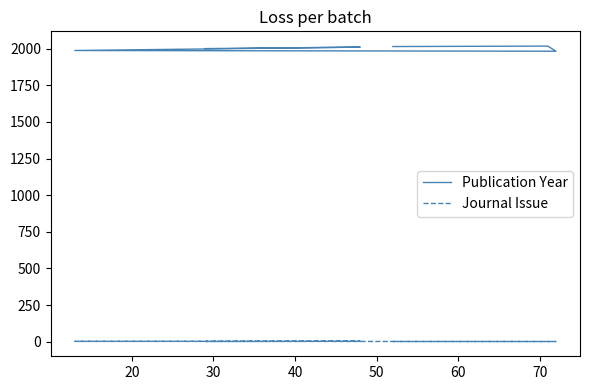

At which label is Journal Issue closest to 2?

40